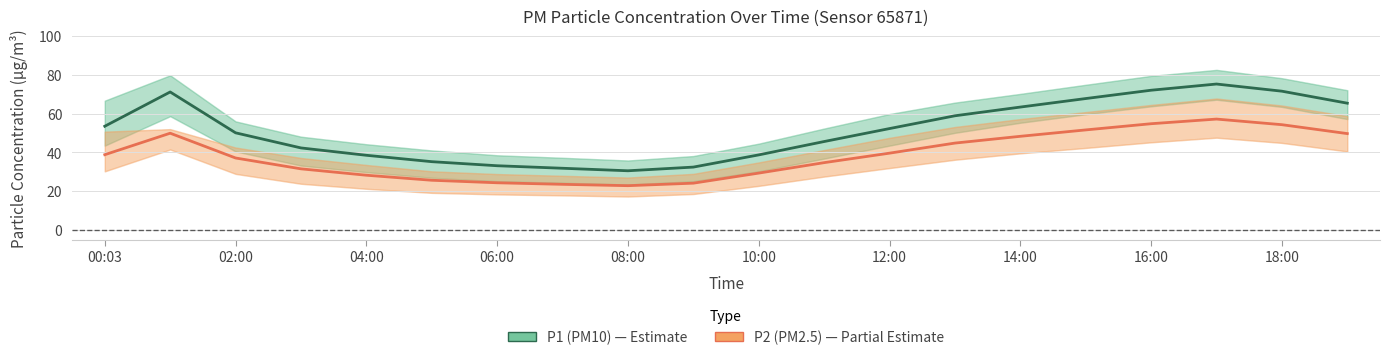

Does the chart have visible grid lines?

Yes